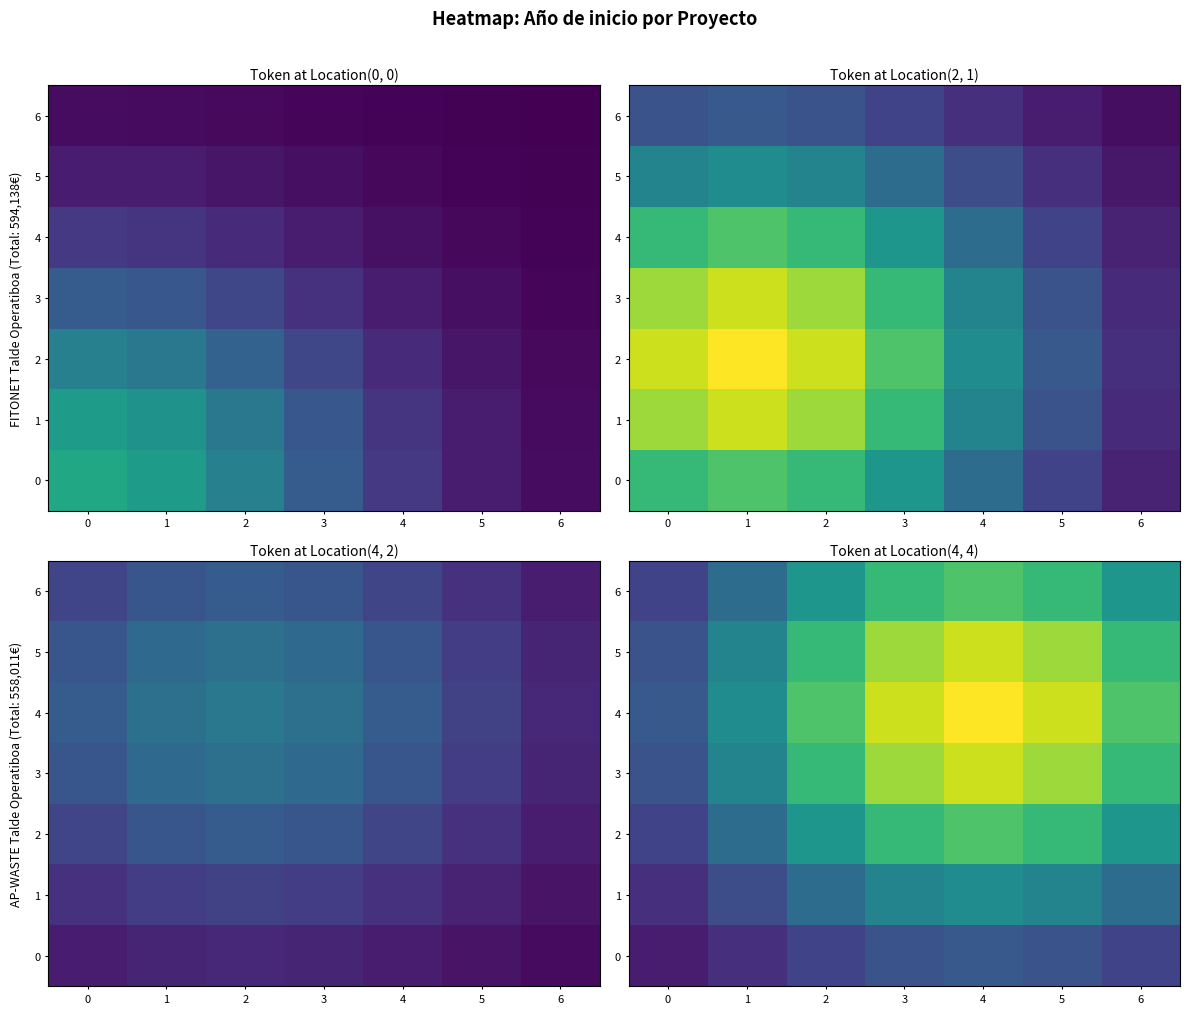

The 4 series shows 0.5 at 0. True or false?

False